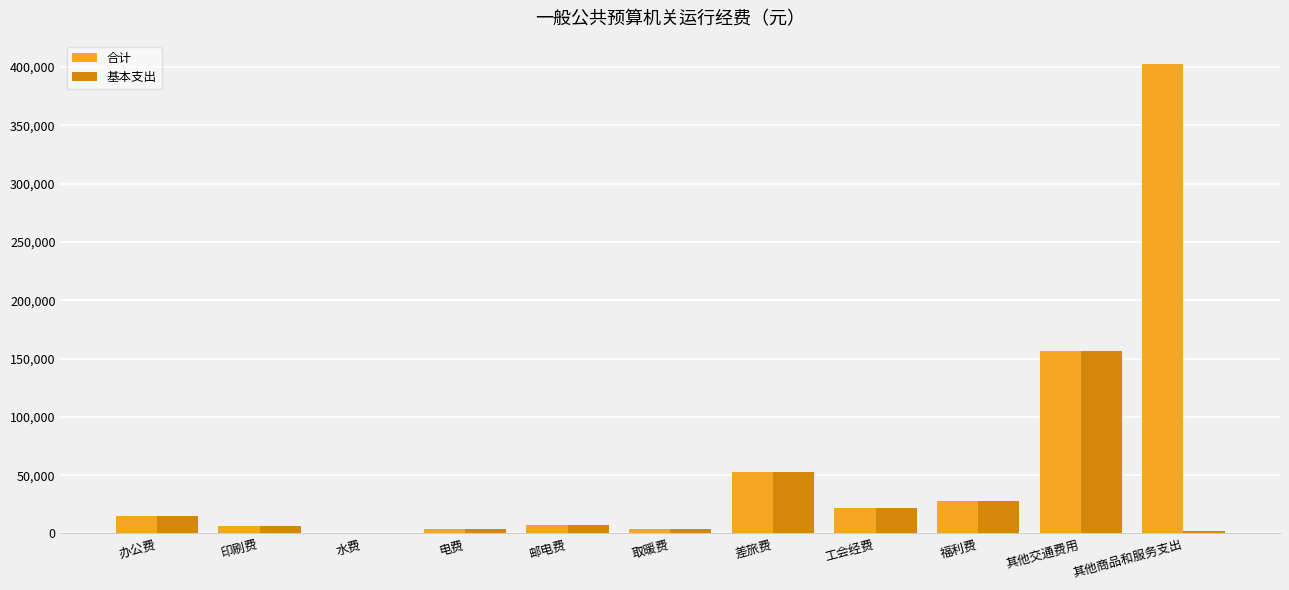

What is the total value across all series at 福利费?

55149.6